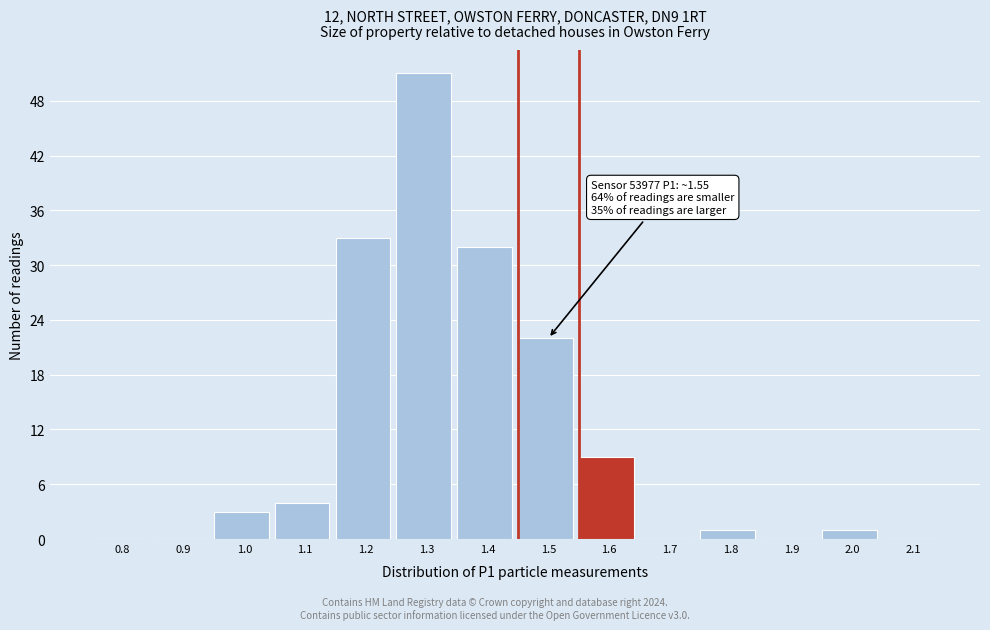

Reading right to left, list all the values displayed in this chart.

2.1=0	2.0=1	1.9=0	1.8=1	1.7=0	1.6=9	1.5=22	1.4=32	1.3=51	1.2=33	1.1=4	1.0=3	0.9=0	0.8=0